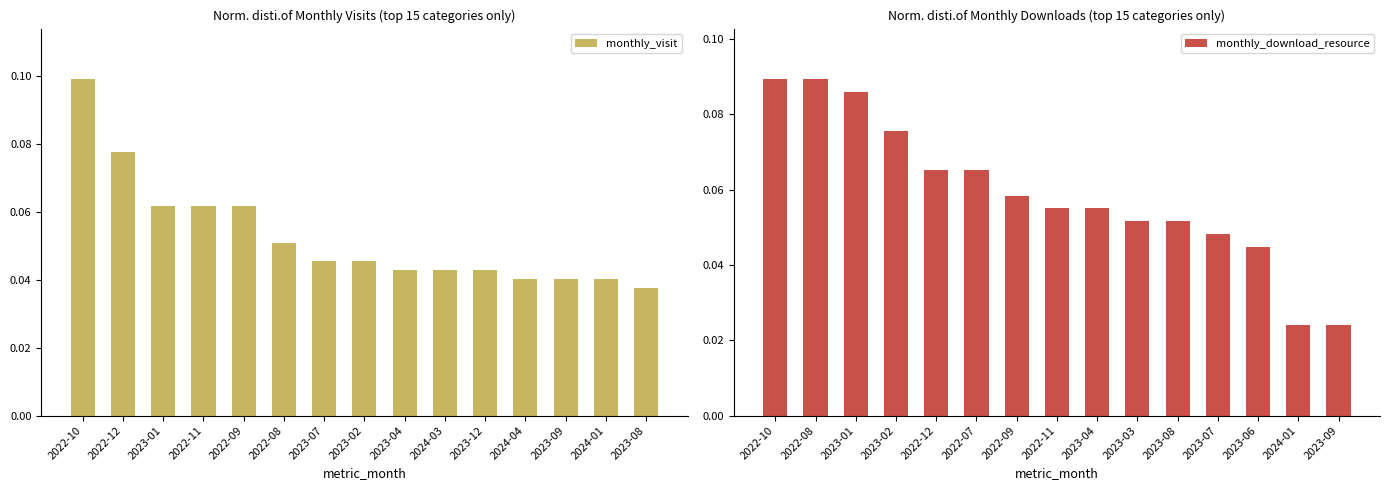

The monthly_visit series shows 0.1 at 2022-08. True or false?

True